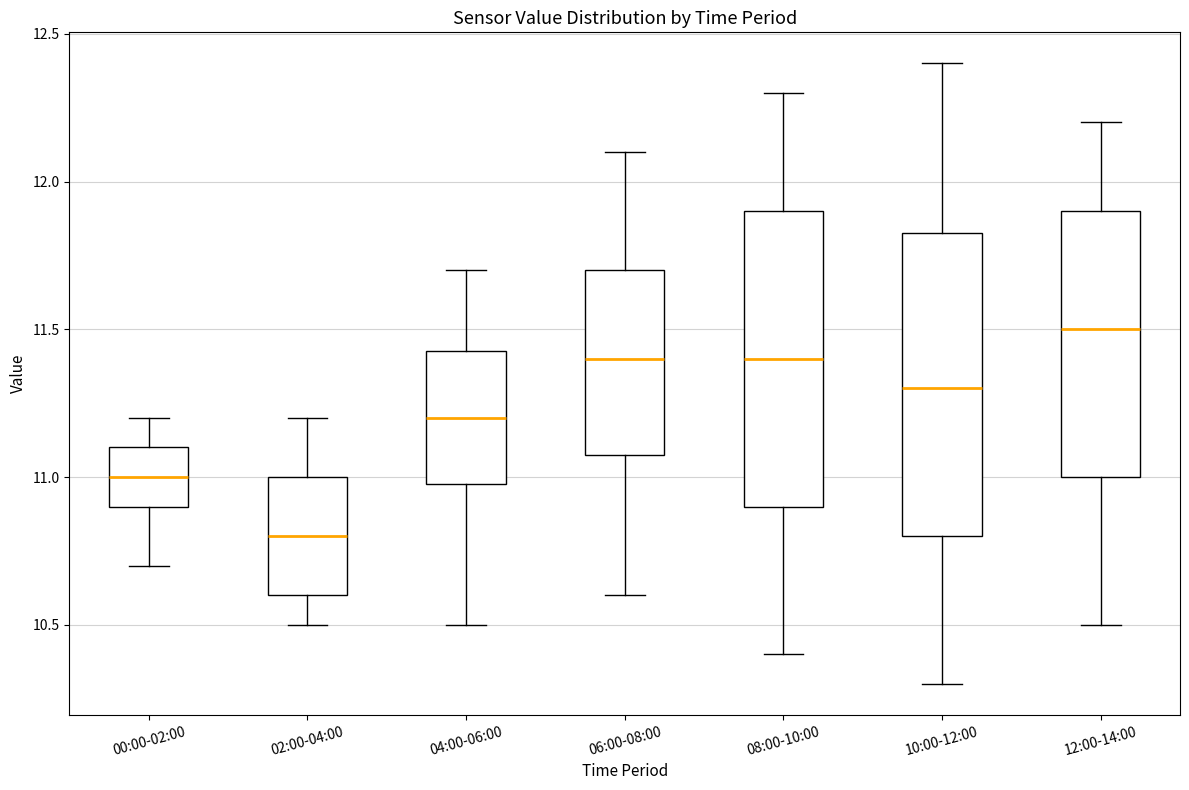

Which box's median line is the lowest?

02:00-04:00